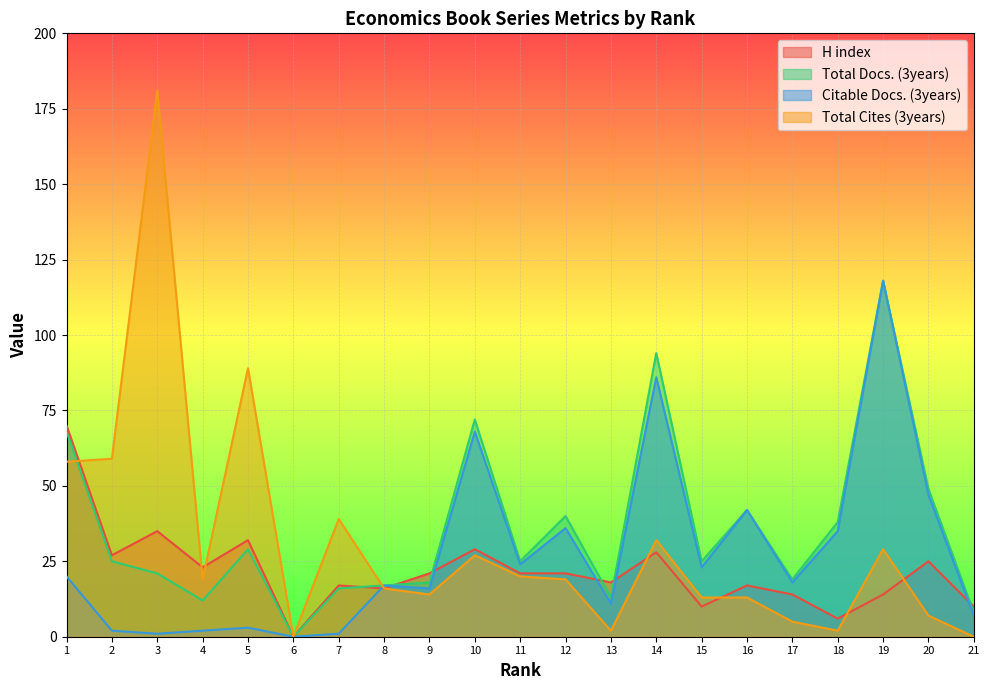

What is the average value of the Total Docs. (3years) series?

36